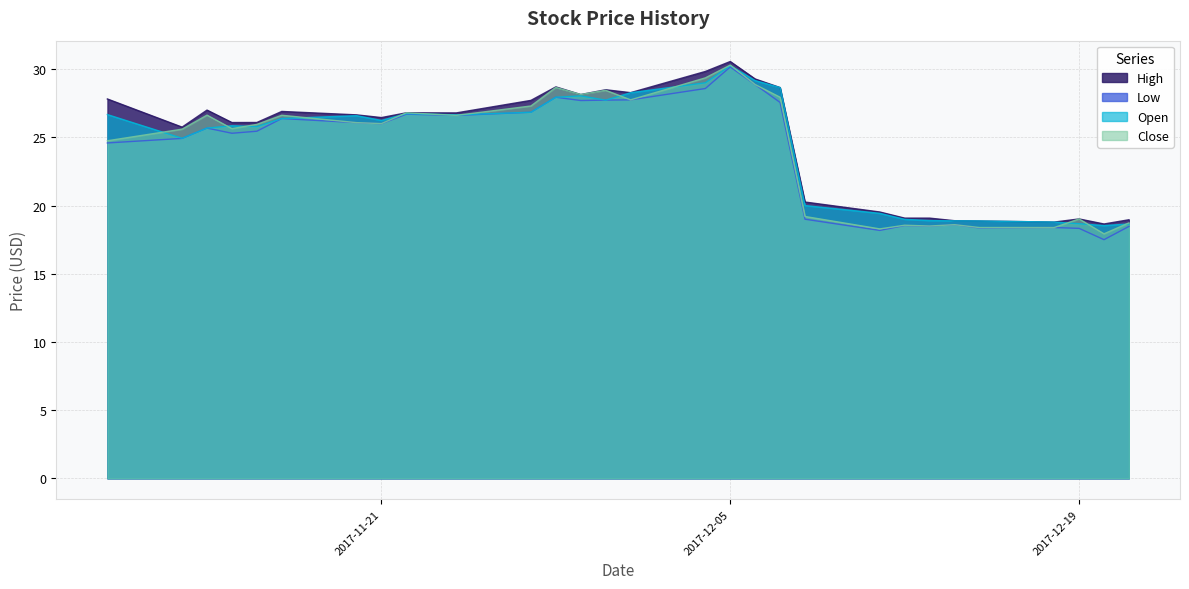

List the labels in order of High value, smallest first.

2017-12-20, 2017-12-18, 2017-12-15, 2017-12-14, 2017-12-21, 2017-12-19, 2017-12-12, 2017-12-13, 2017-12-11, 2017-12-08, 2017-11-13, 2017-11-15, 2017-11-16, 2017-11-21, 2017-11-20, 2017-11-24, 2017-11-22, 2017-11-17, 2017-11-14, 2017-11-27, 2017-11-10, 2017-11-29, 2017-12-01, 2017-11-30, 2017-12-07, 2017-11-28, 2017-12-06, 2017-12-04, 2017-12-05